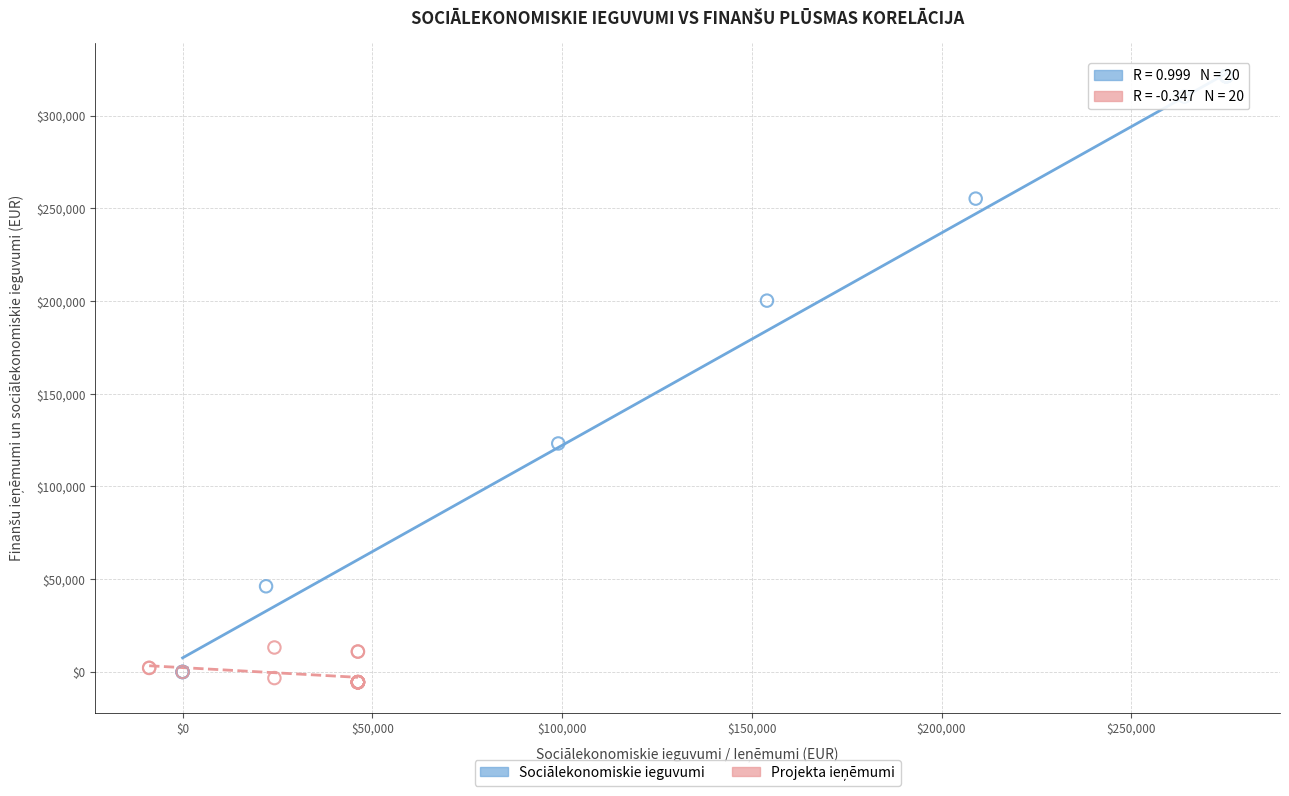

Which series contains the highest Y value?

Sociālekonomiskie ieguvumi